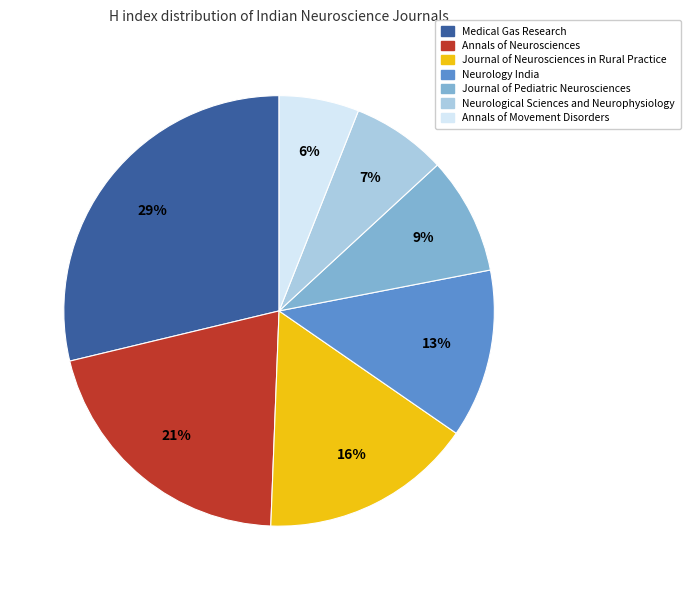

How many segments does this pie chart have?

7